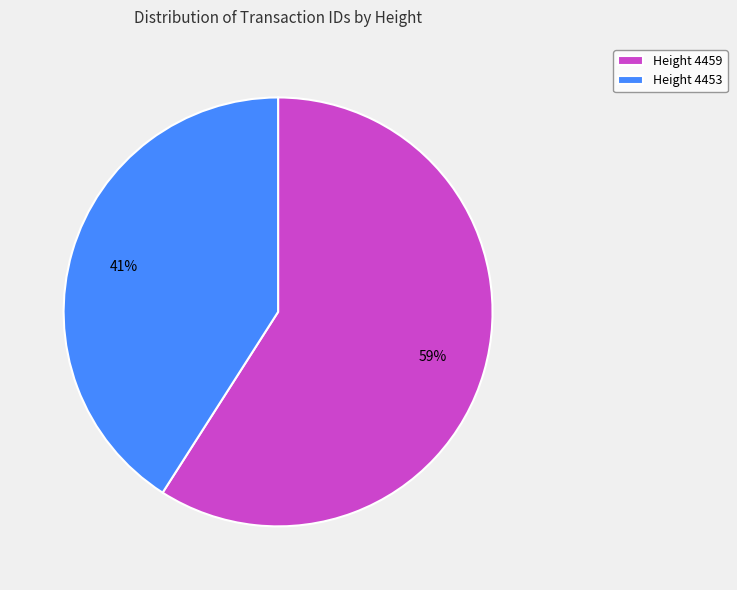

Count the number of slices in the pie.

2